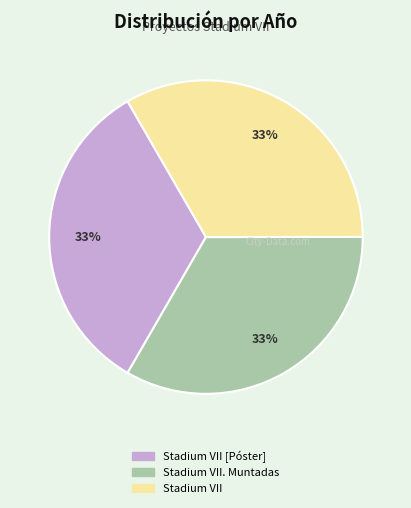

Does any single category account for the majority?

No